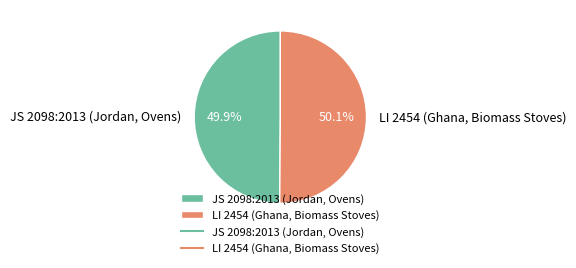

Rank the categories by value from lowest to highest.

JS 2098:2013 (Jordan, Ovens), LI 2454 (Ghana, Biomass Stoves)